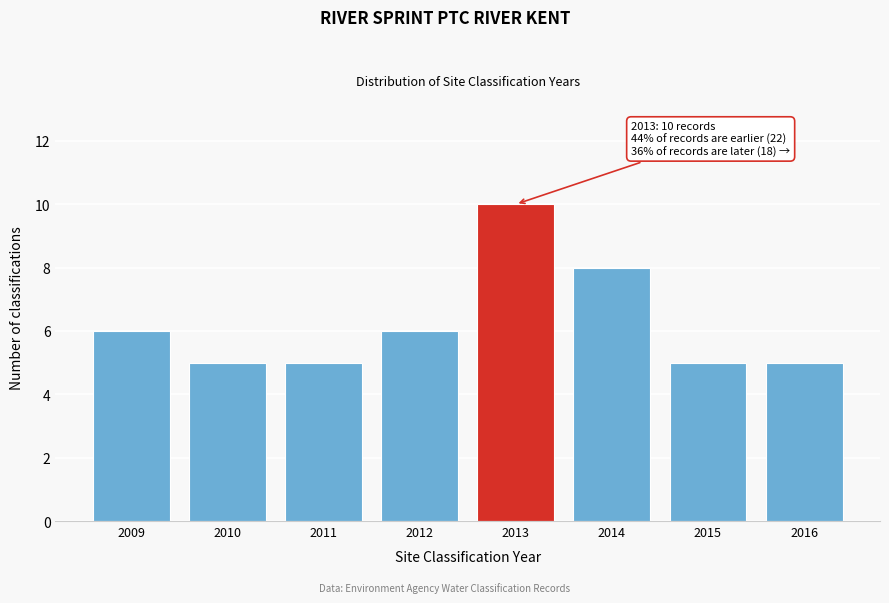

Reading left to right, extract all data points from this chart.

2009=6	2010=5	2011=5	2012=6	2013=10	2014=8	2015=5	2016=5